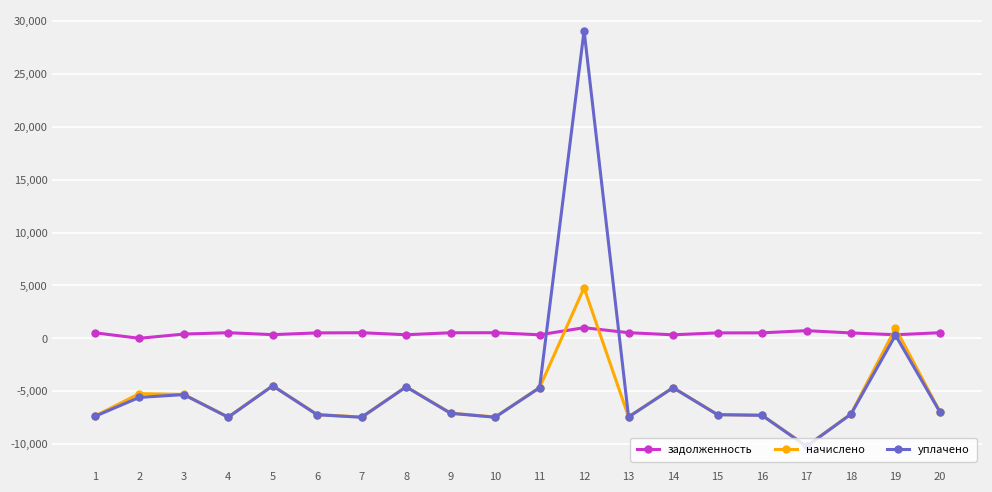

Is the value of уплачено at 11 greater than the value of начислено at 3?

Yes